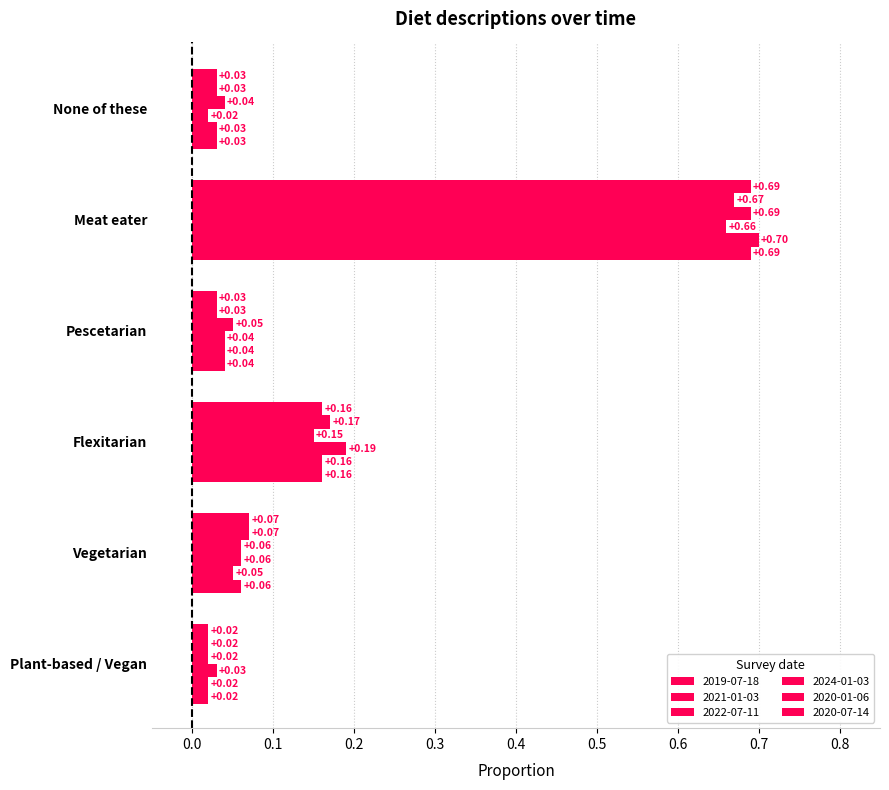

At which label does 2024-01-03 reach its peak?

Meat eater